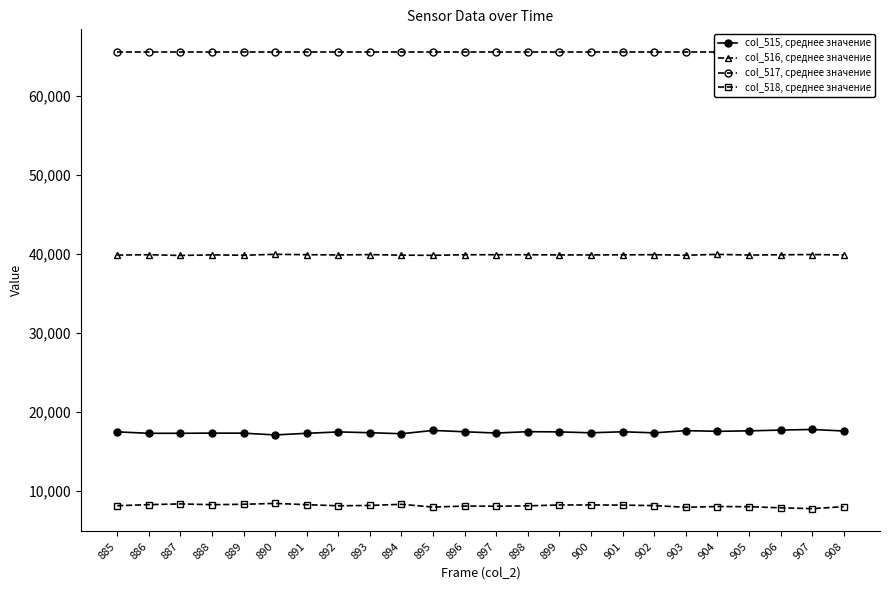

Reading right to left, list all the values displayed in this chart.

col_515, среднее значение: 908=17615	907=17809	906=17729	905=17634	904=17573	903=17661	902=17382	901=17518	900=17389	899=17500	898=17528	897=17358	896=17518	895=17686	894=17269	893=17400	892=17498	891=17323	890=17117	889=17340	888=17348	887=17324	886=17323	885=17505
col_516, среднее значение: 908=39879	907=39934	906=39905	905=39871	904=39956	903=39848	902=39914	901=39899	900=39885	899=39886	898=39909	897=39911	896=39909	895=39836	894=39857	893=39925	892=39882	891=39917	890=39963	889=39848	888=39893	887=39820	886=39911	885=39866
col_517, среднее значение: 908=65535	907=65535	906=65535	905=65535	904=65535	903=65535	902=65535	901=65535	900=65535	899=65535	898=65535	897=65535	896=65535	895=65535	894=65535	893=65535	892=65535	891=65535	890=65535	889=65535	888=65535	887=65535	886=65535	885=65535
col_518, среднее значение: 908=8041	907=7792	906=7901	905=8039	904=8063	903=7968	902=8181	901=8239	900=8261	899=8255	898=8149	897=8098	896=8122	895=7992	894=8341	893=8198	892=8155	891=8295	890=8455	889=8347	888=8294	887=8391	886=8301	885=8164